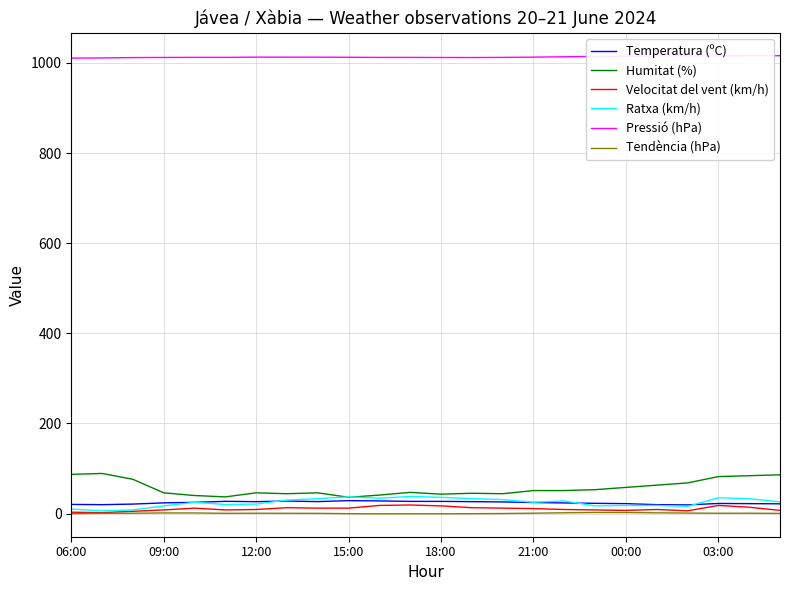

What are all the series names shown in the legend?

Temperatura (ºC), Humitat (%), Velocitat del vent (km/h), Ratxa (km/h), Pressió (hPa), Tendència (hPa)